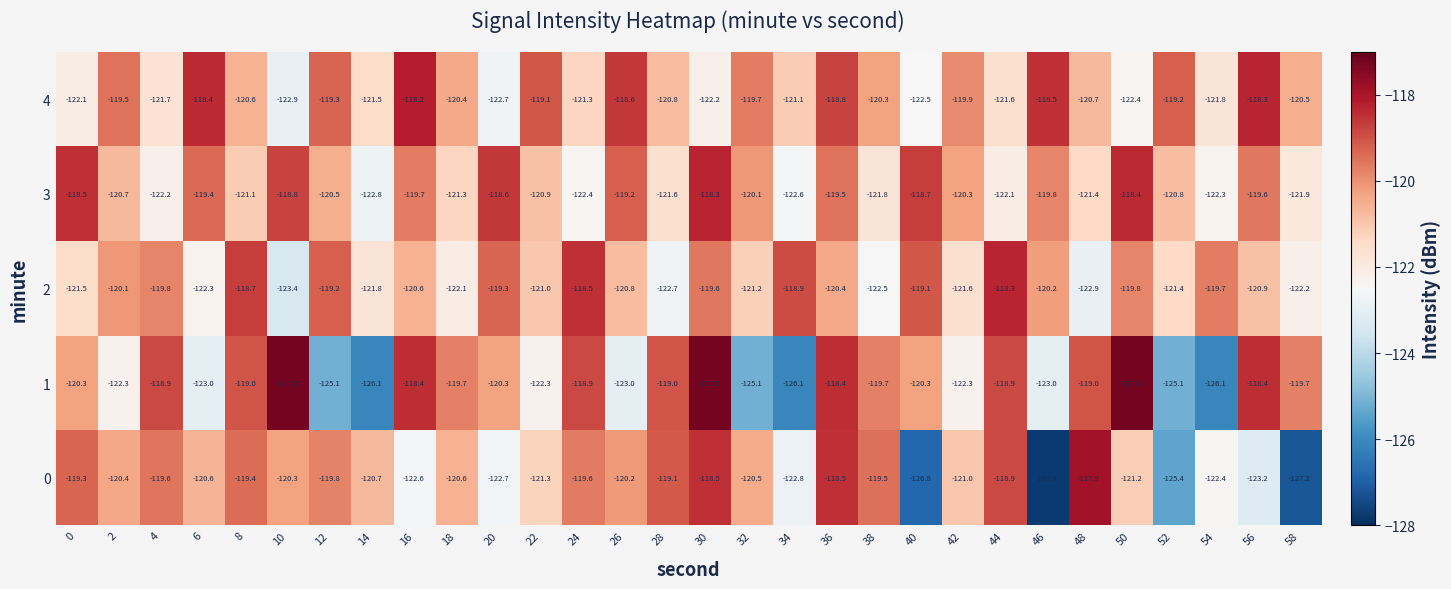

What is the difference between the highest and lowest values at 30?

4.9